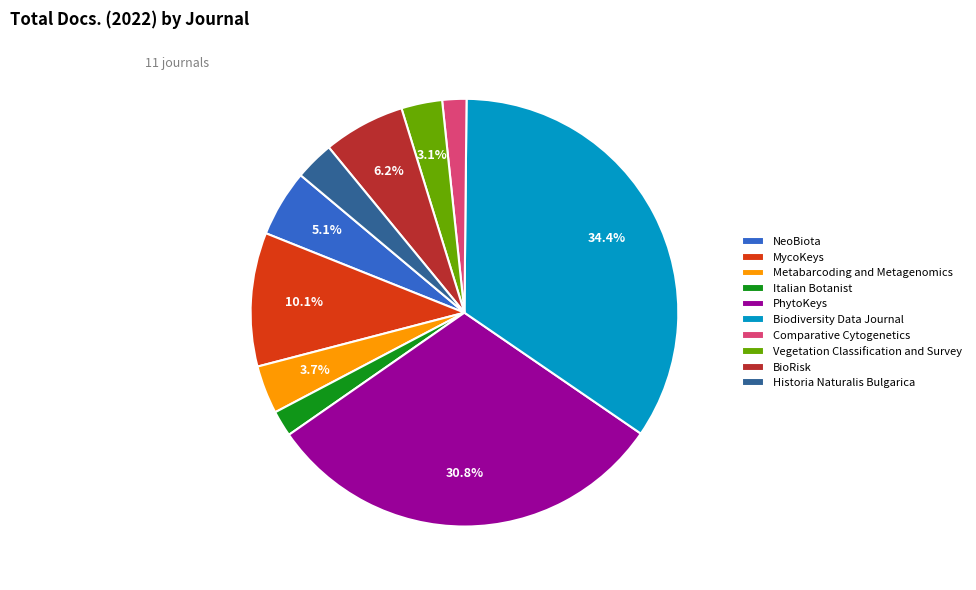

Is PhytoKeys the majority of the pie?

No